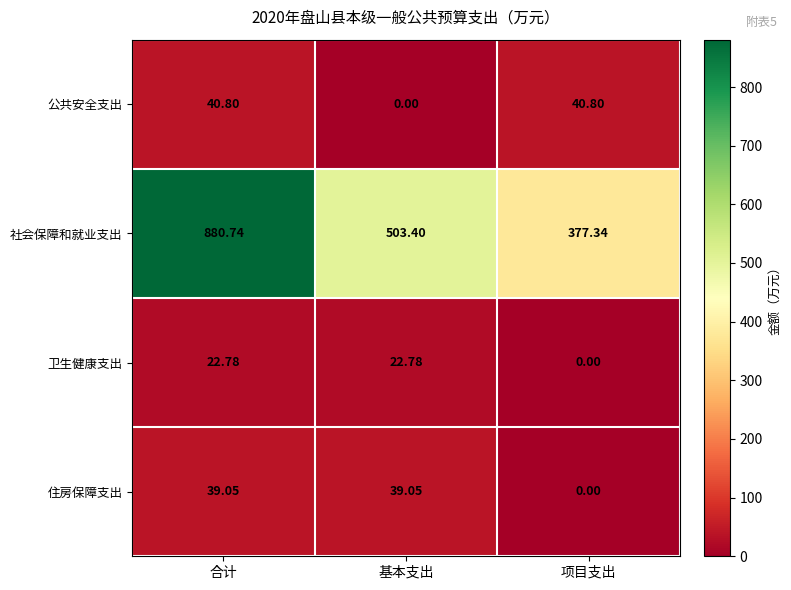

Which category has the lowest value in the 公共安全支出 series?

基本支出